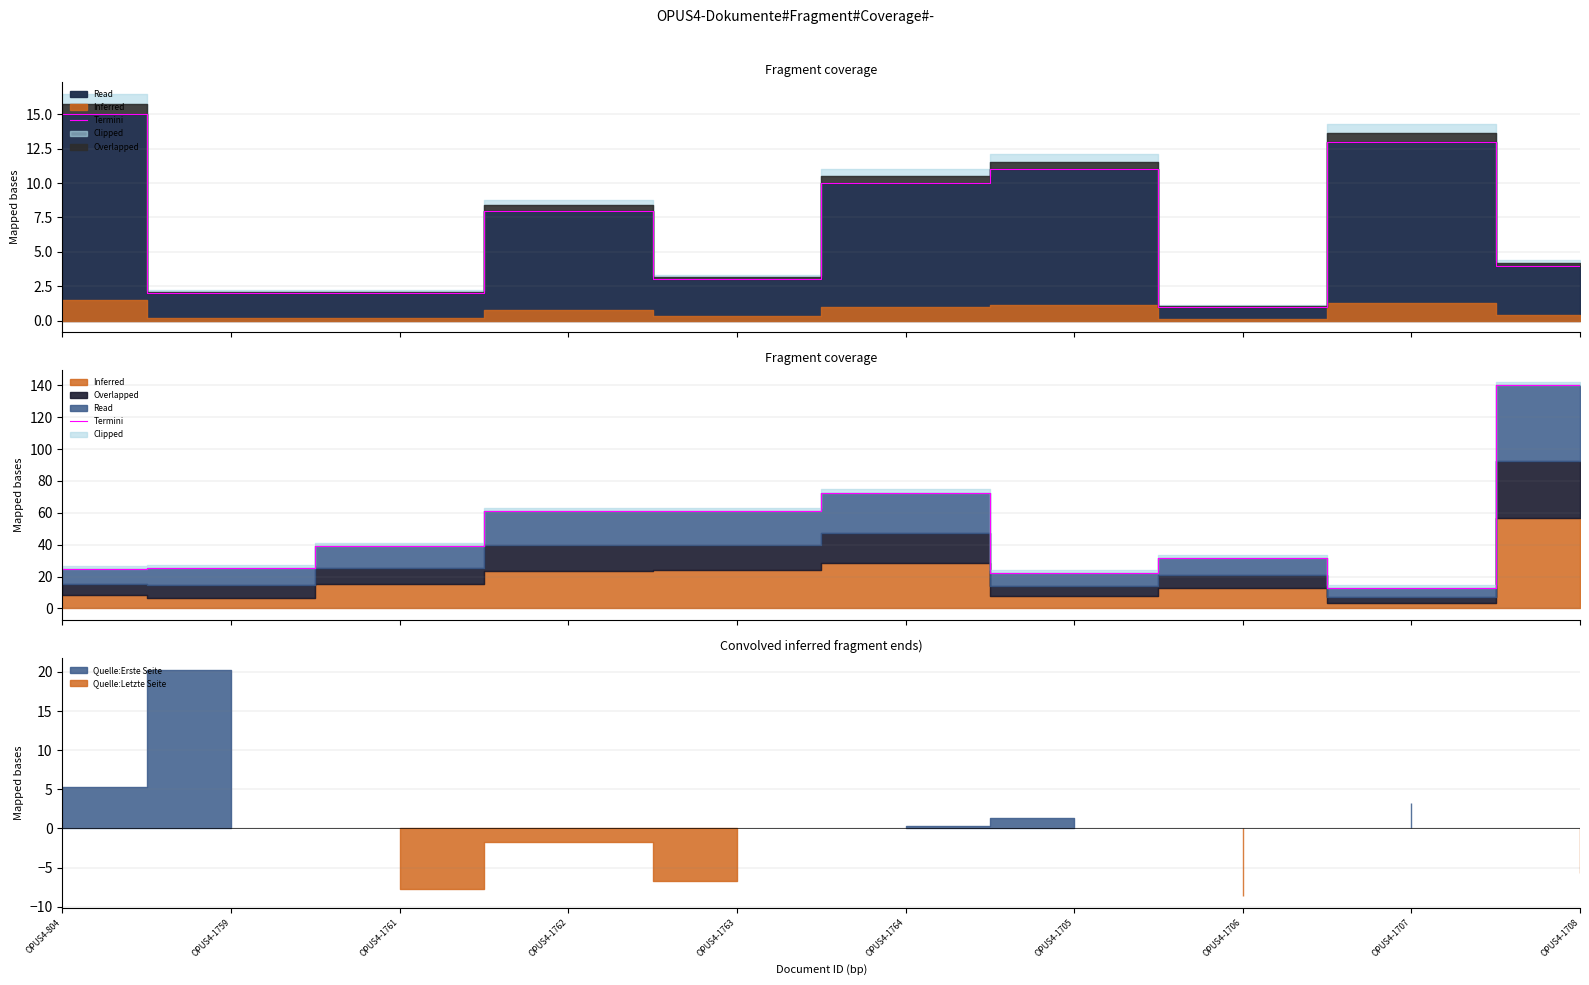

List the labels in order of value, largest first.

OPUS4-1708, OPUS4-1764, OPUS4-1763, OPUS4-1762, OPUS4-1761, OPUS4-1706, OPUS4-1759, OPUS4-804, OPUS4-1705, OPUS4-1707